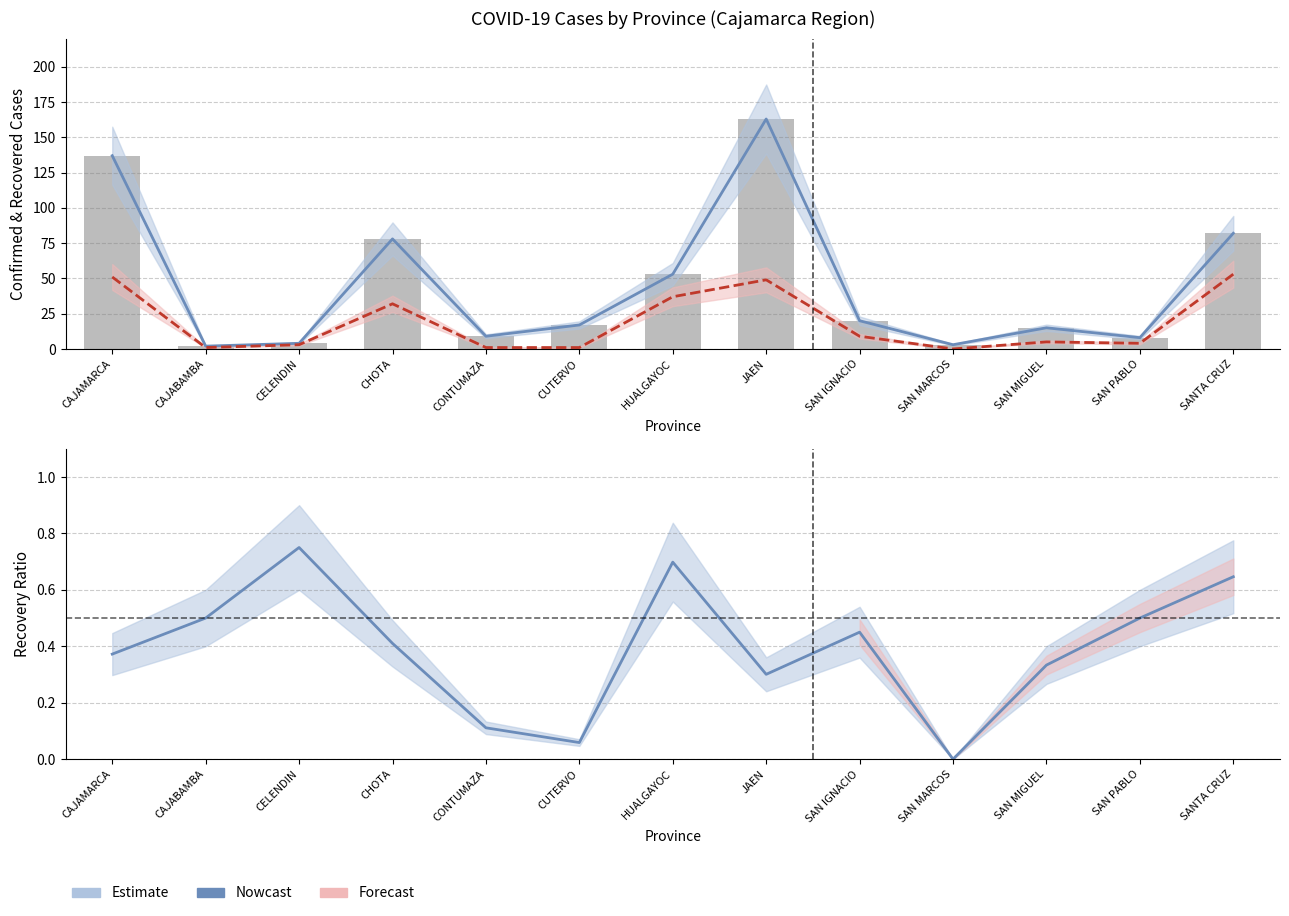

What is the label of the 11th bar from the right?

CELENDIN